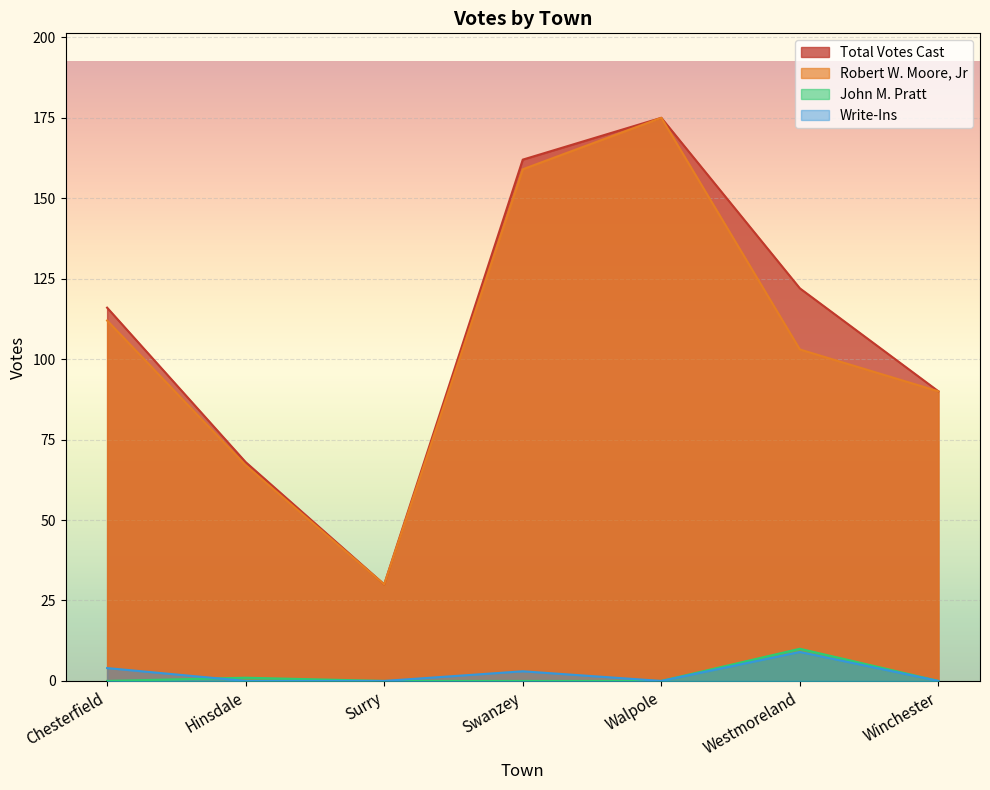

List the labels in order of Robert W. Moore, Jr value, largest first.

Walpole, Swanzey, Chesterfield, Westmoreland, Winchester, Hinsdale, Surry